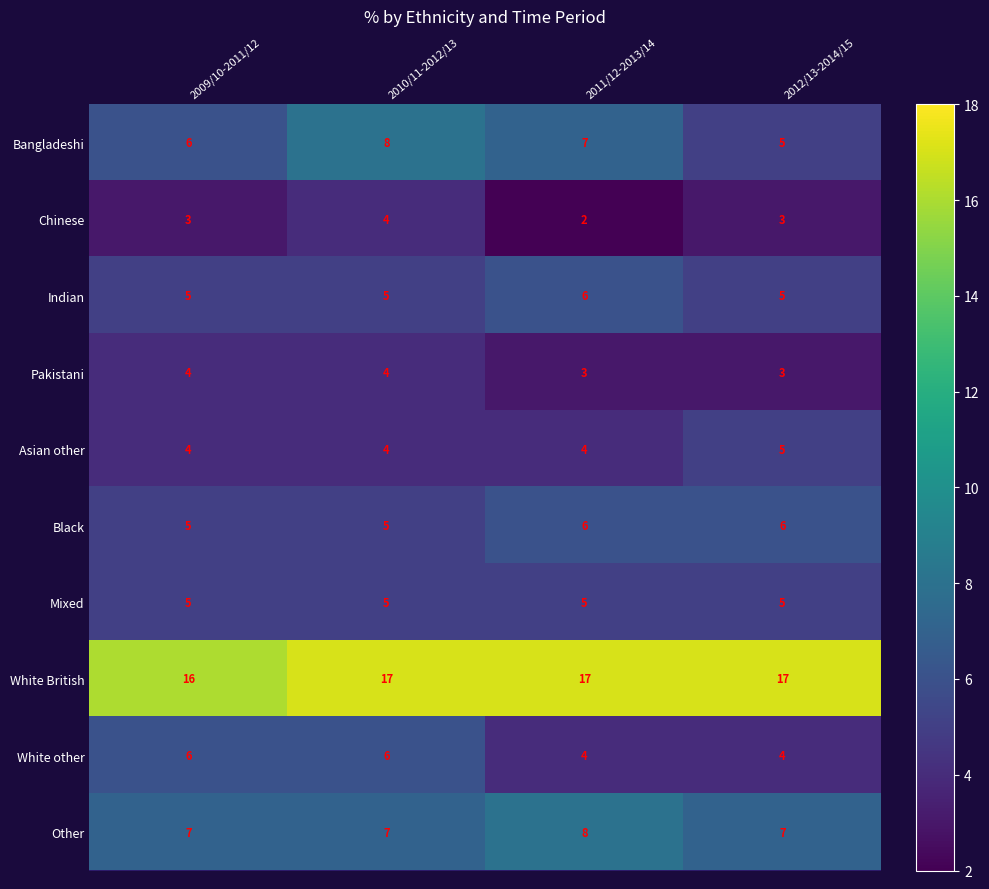

Which series has the largest total across all categories?

White British